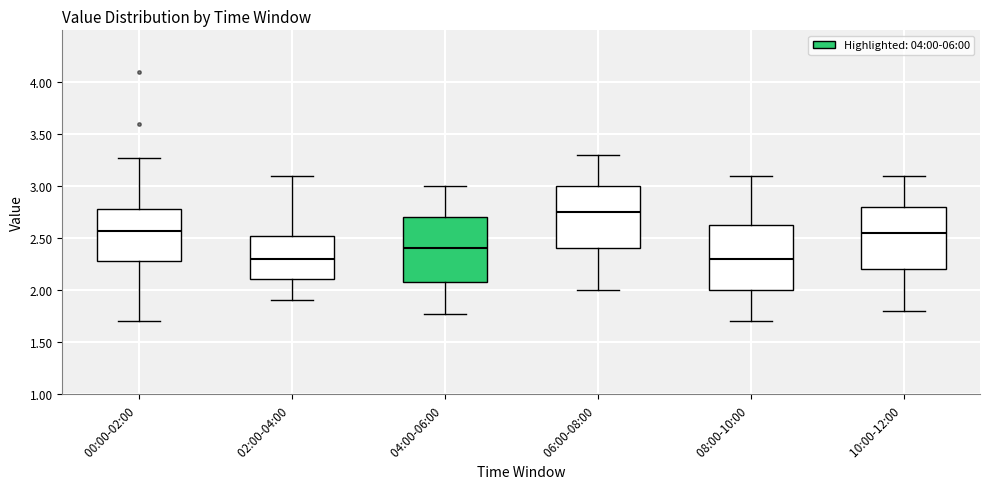

Reading left to right, read every box against the y-axis: the position of its median line, the range the box covers, and the ends of its whiskers. The values are not printed on the chart, so give them approximately, as read against the axis.

00:00-02:00: median 2.55, box 2.30 to 2.80, whiskers 1.70 to 3.25
02:00-04:00: median 2.30, box 2.10 to 2.50, whiskers 1.90 to 3.10
04:00-06:00: median 2.40, box 2.10 to 2.70, whiskers 1.75 to 3.00
06:00-08:00: median 2.75, box 2.40 to 3.00, whiskers 2.00 to 3.30
08:00-10:00: median 2.30, box 2.00 to 2.65, whiskers 1.70 to 3.10
10:00-12:00: median 2.55, box 2.20 to 2.80, whiskers 1.80 to 3.10